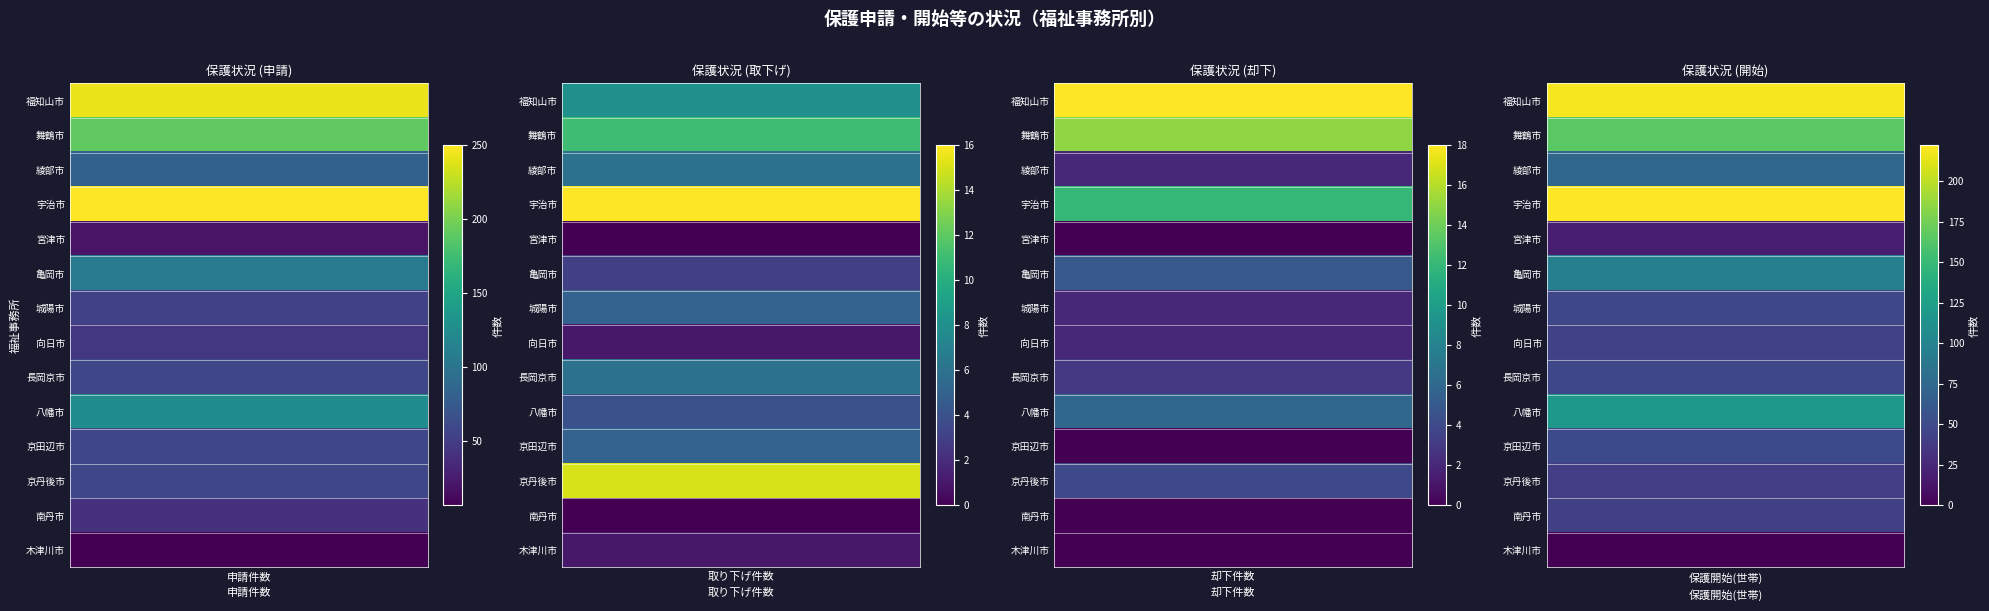

Reading left to right, what are all the values shown in this chart?

福知山市: 243	8	18	219
舞鶴市: 190	11	15	165
綾部市: 82	6	2	74
宇治市: 250	16	12	222
宮津市: 19	0	0	19
亀岡市: 107	3	5	96
城陽市: 54	5	2	48
向日市: 46	1	2	44
長岡京市: 58	6	3	48
八幡市: 125	4	6	118
京田辺市: 58	5	0	50
京丹後市: 58	15	4	40
南丹市: 41	0	0	42
木津川市: 6	1	0	0